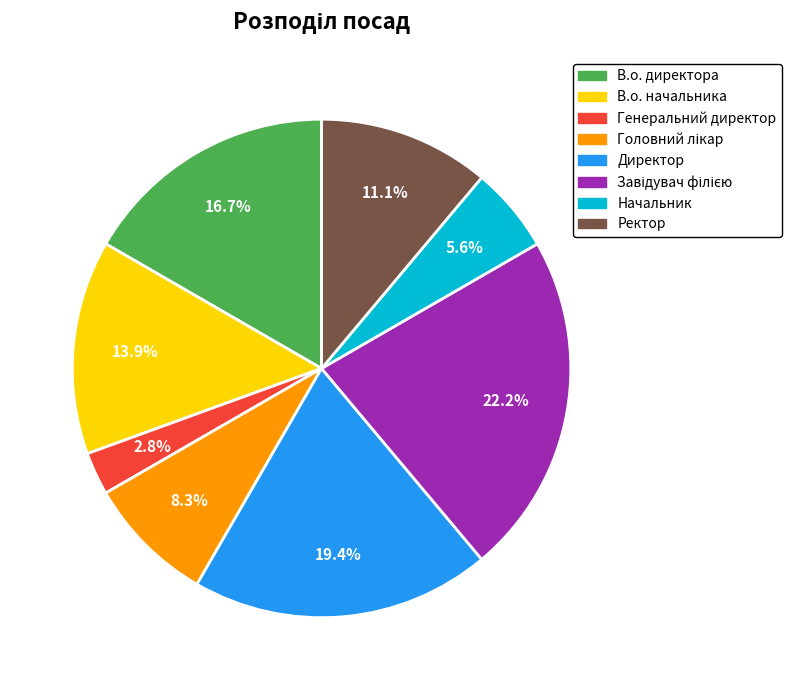

Which slice is the smallest?

Генеральний директор